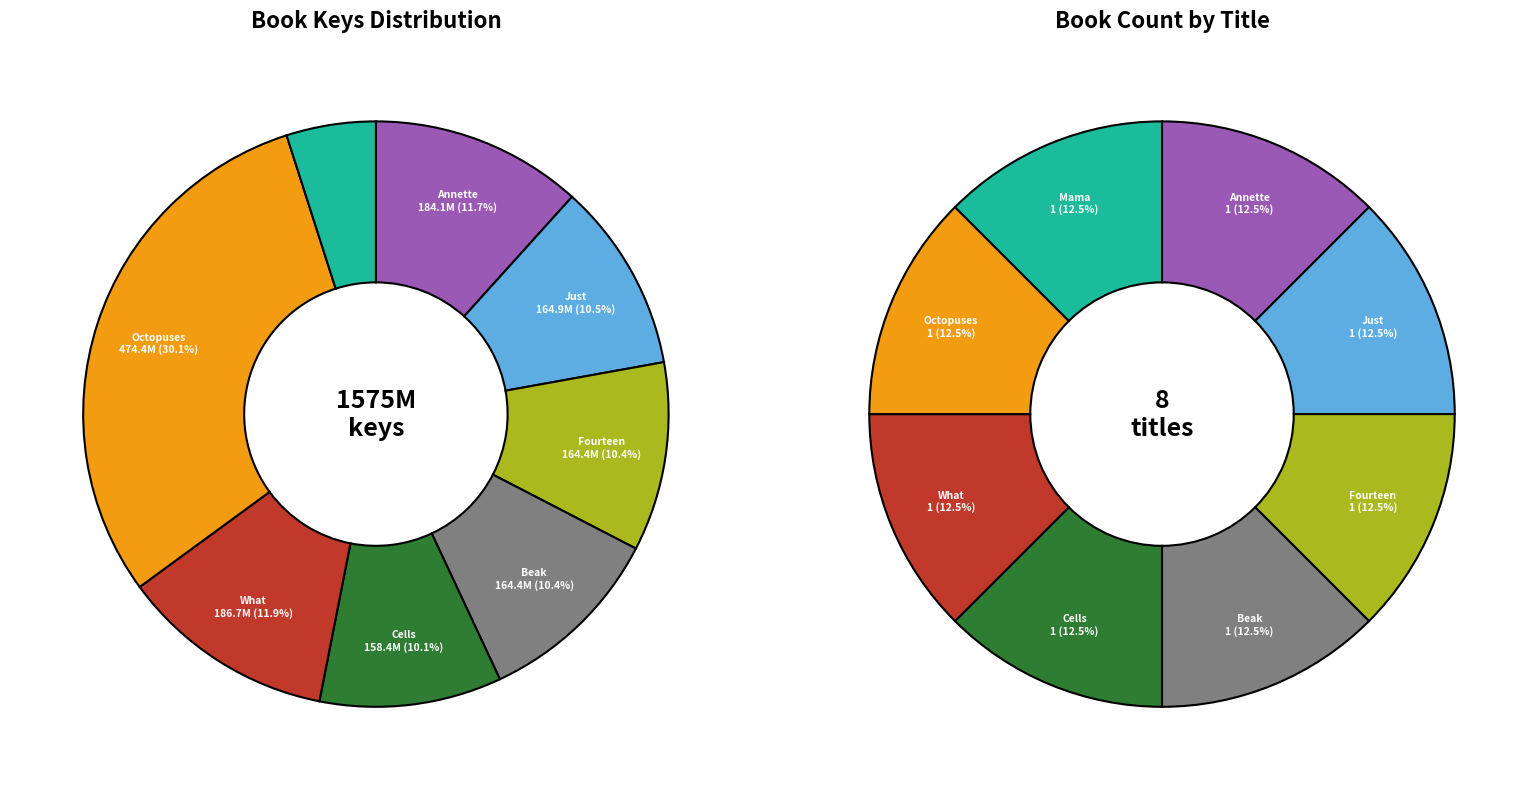

To the nearest percent, what is the difference between the Octopuses One to Ten and Annette Feels Free slice percentages?

18%